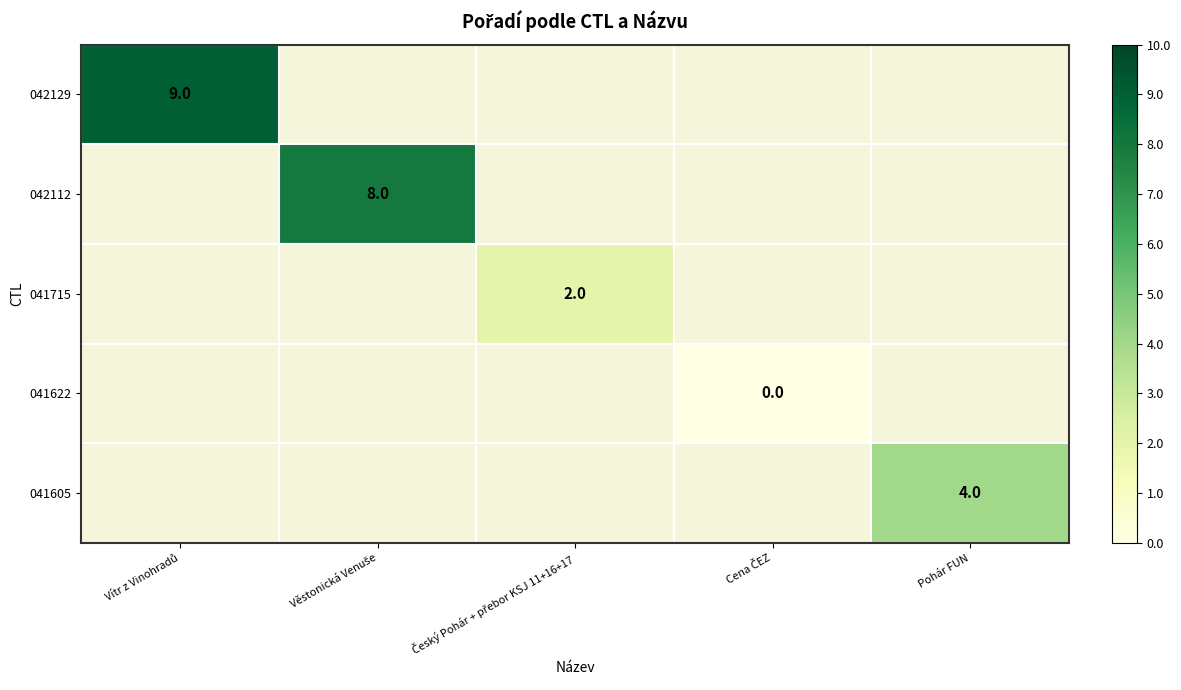

How many series are shown in this chart?

5